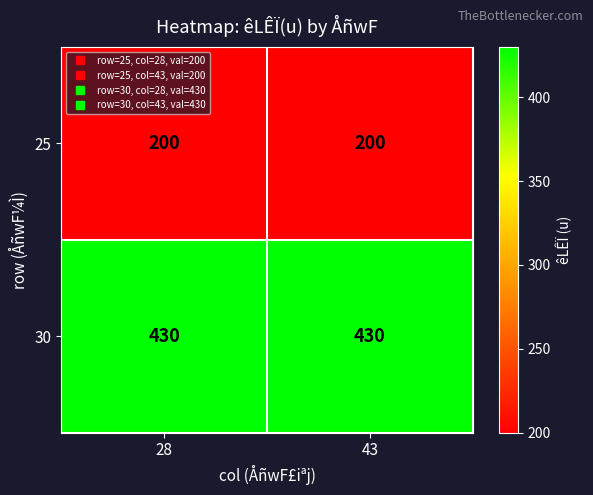

At 43, list the series in order from largest to smallest.

30, 25